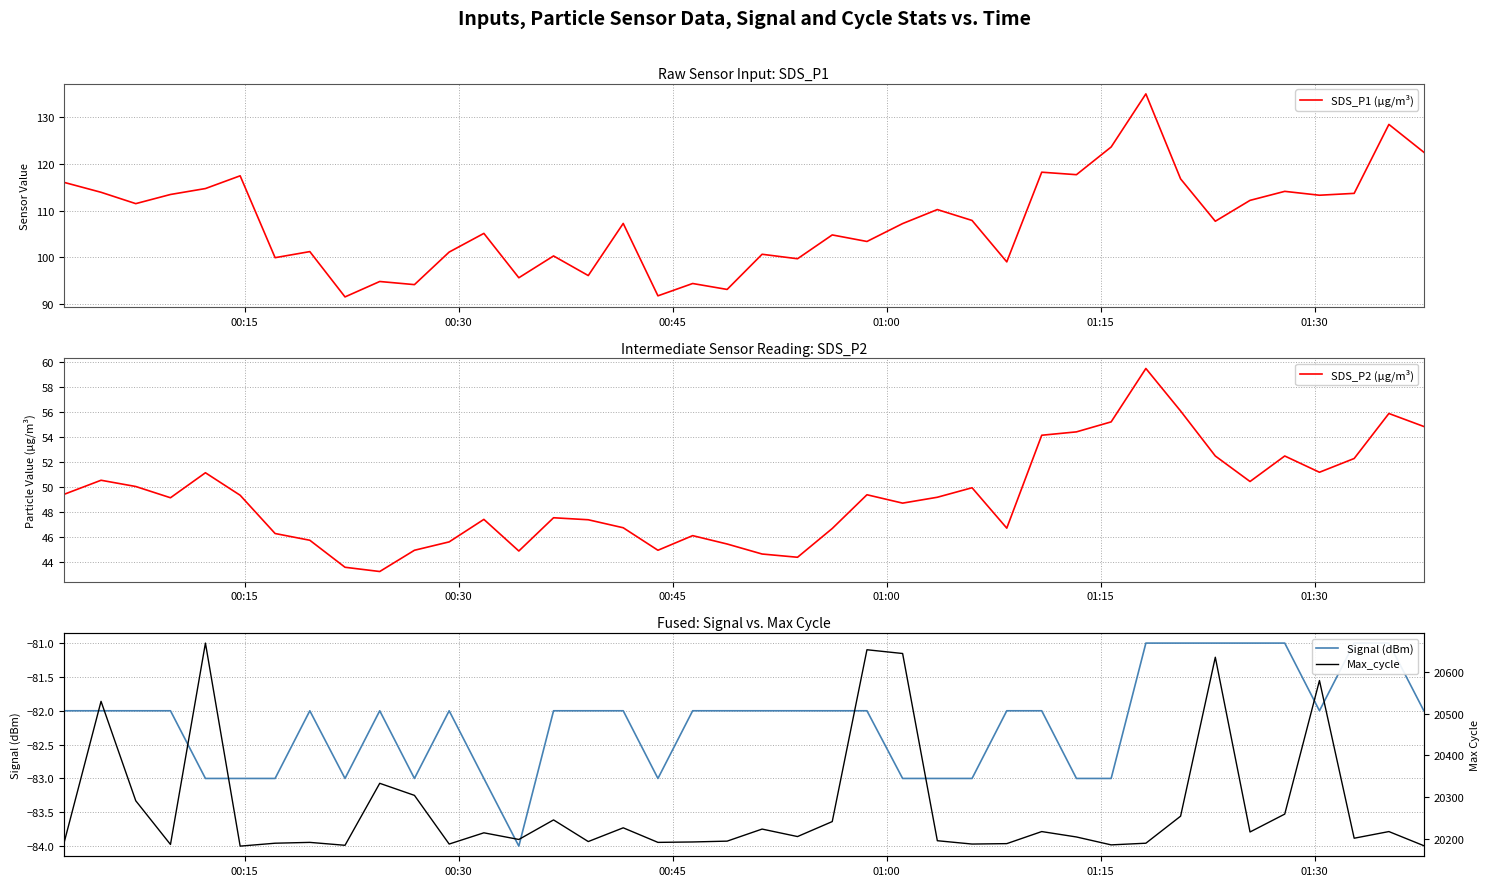

What is the smallest value displayed?

-84.0